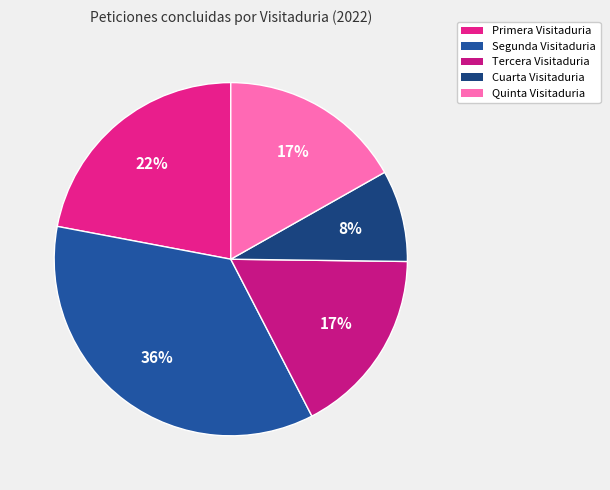

Which has a higher value, Cuarta Visitaduria or Segunda Visitaduria?

Segunda Visitaduria